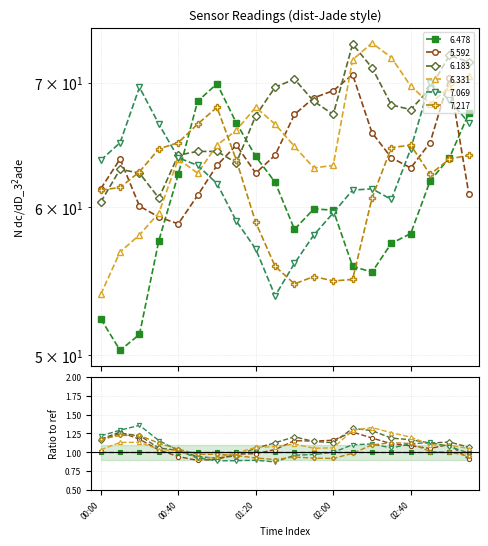

Rank the series by their average value, from lowest to highest.

6.478, 7.217, 7.069, 5.592, 6.331, 6.183